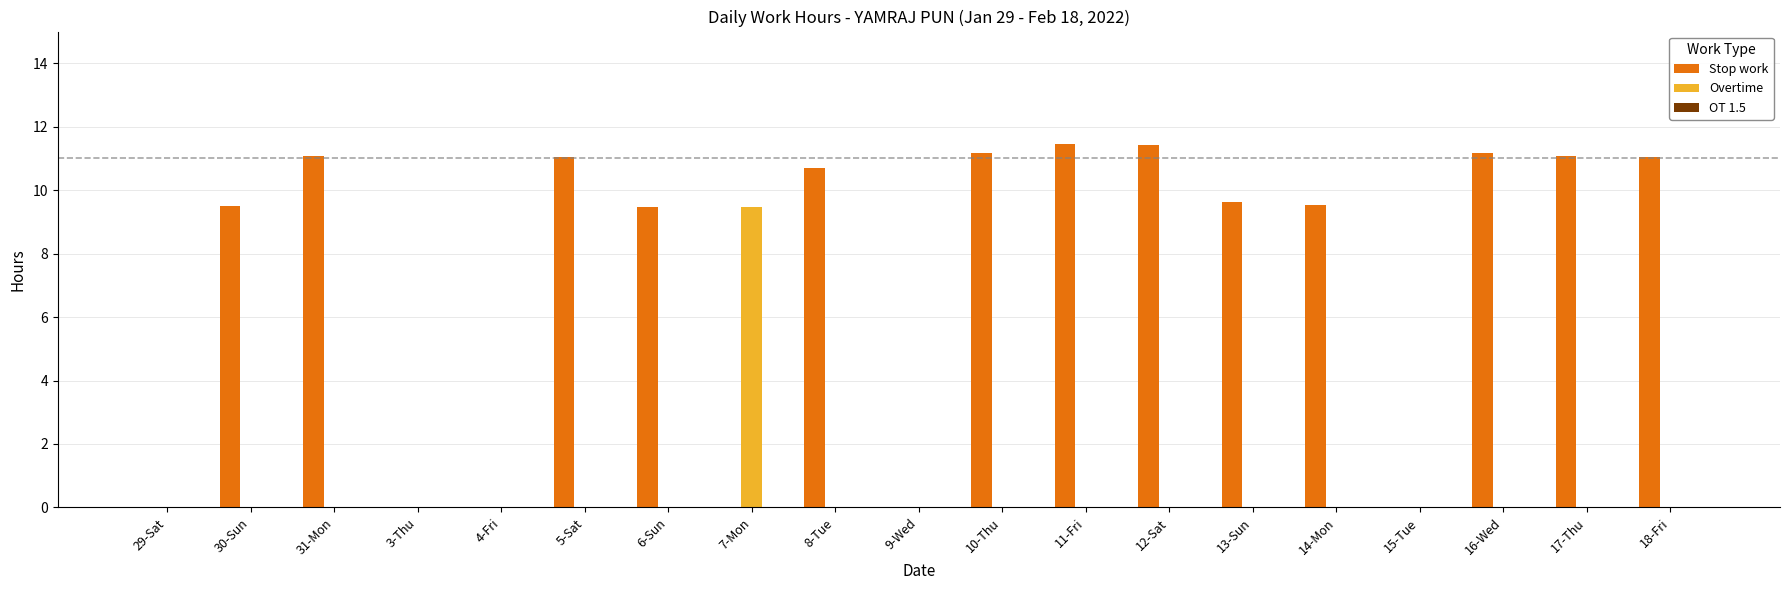

What is the sum of all Stop work values?

138.3